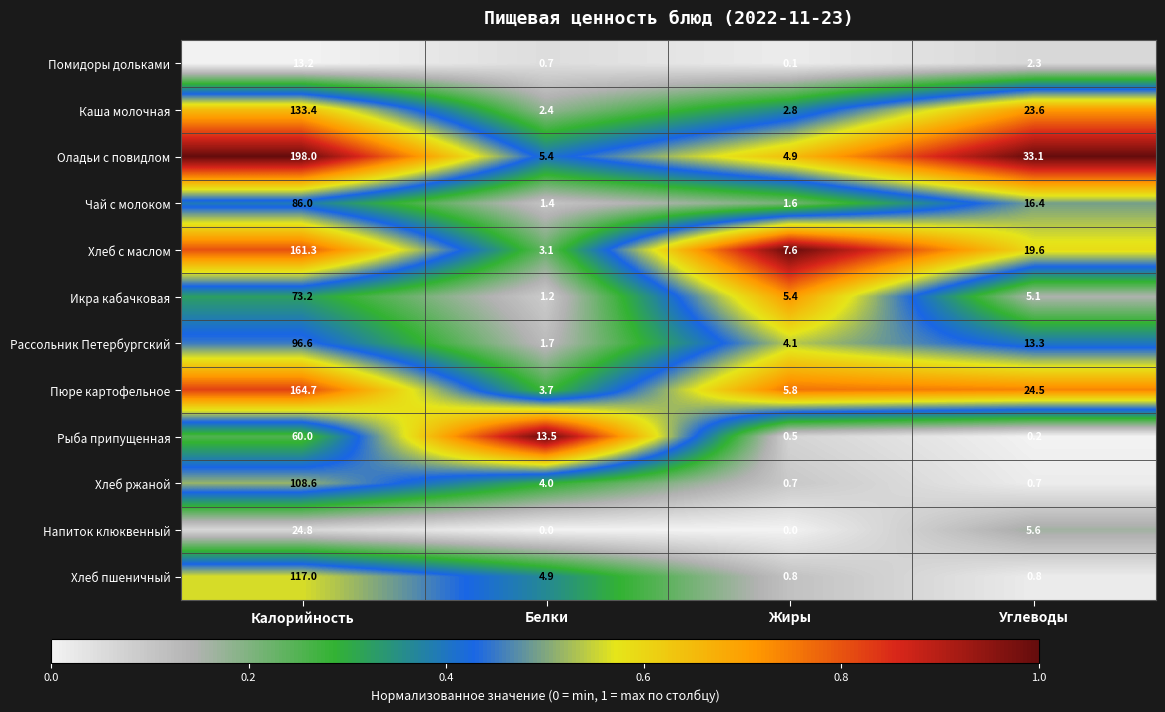

What value does the Чай с молоком series have at Жиры?

1.6